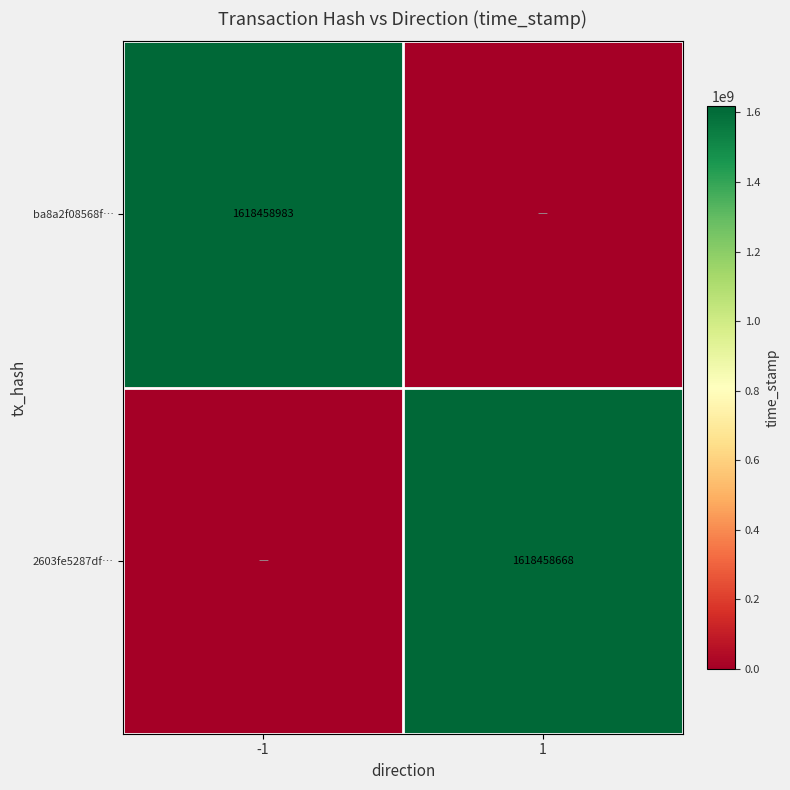

Is it true that ba8a2f08568f… equals 1618458983 at -1?

True